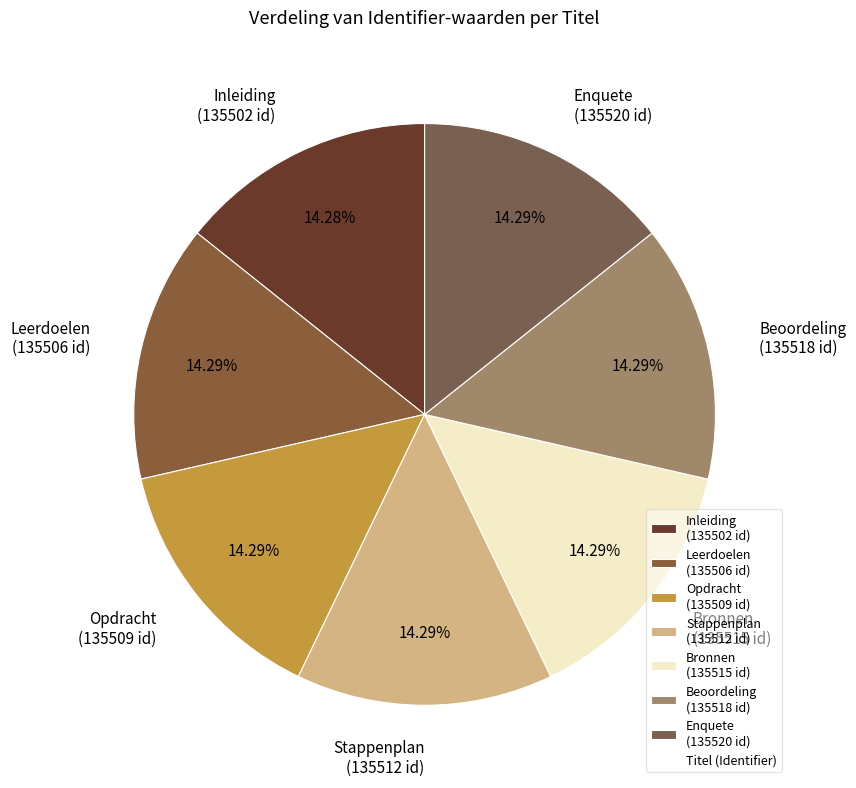

Do Leerdoelen and Stappenplan together represent more than half of the pie?

No